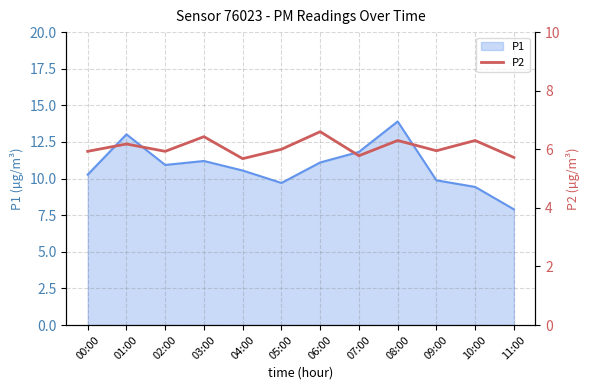

The value of P1 at 02:00 is 10.9. True or false?

True